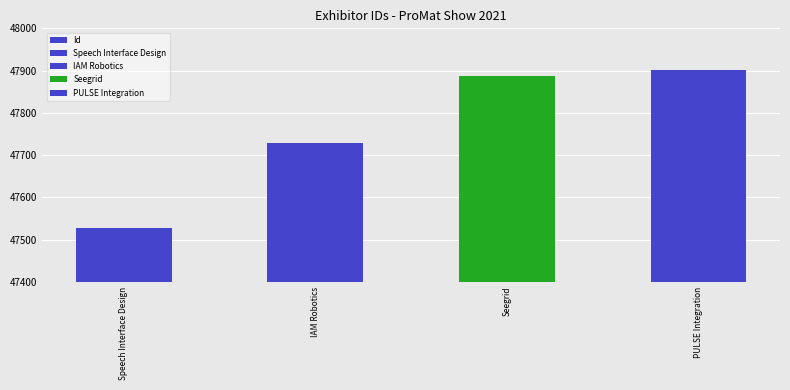

Reading left to right, list all the values displayed in this chart.

47528	47729	47887	47902